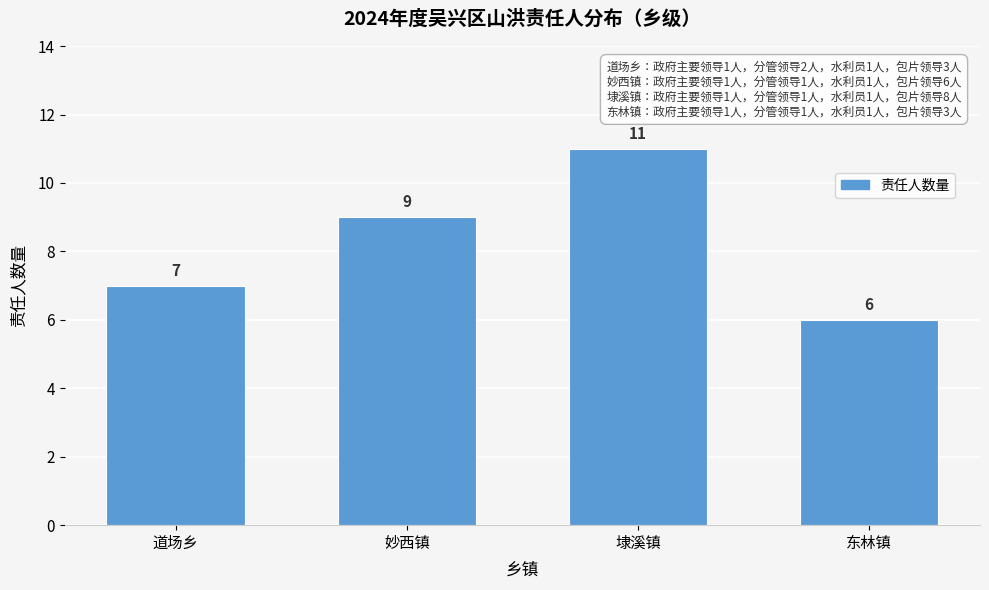

Reading left to right, transcribe all the data shown in this chart.

道场乡=7	妙西镇=9	埭溪镇=11	东林镇=6